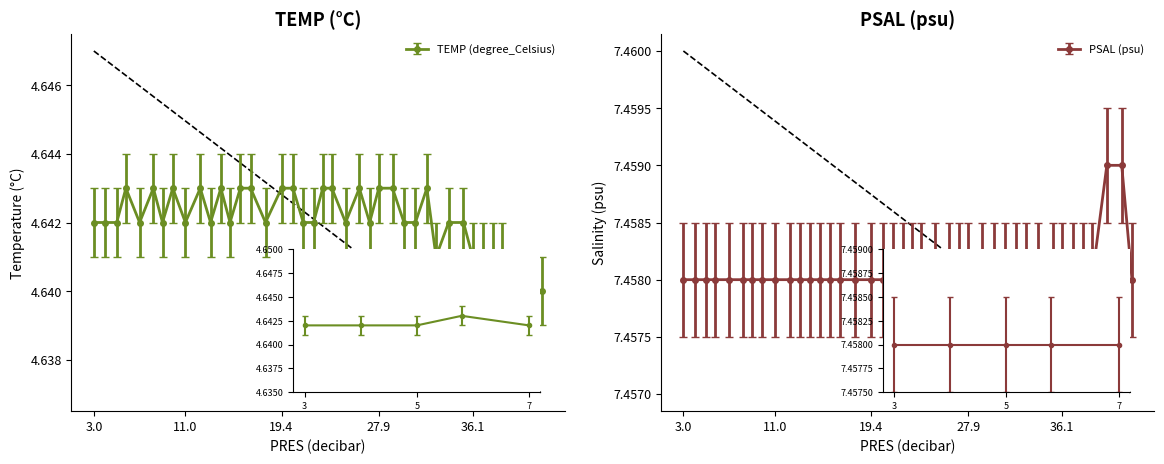

What are all the series names shown in the legend?

TEMP (degree_Celsius), PSAL (psu)